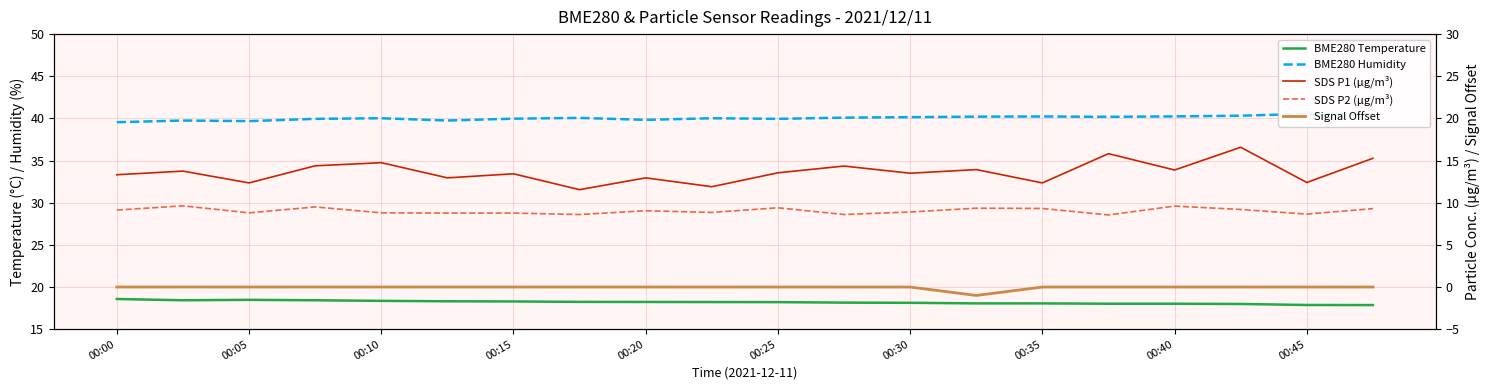

What is the spread (max minus min) of values at 19?

40.5